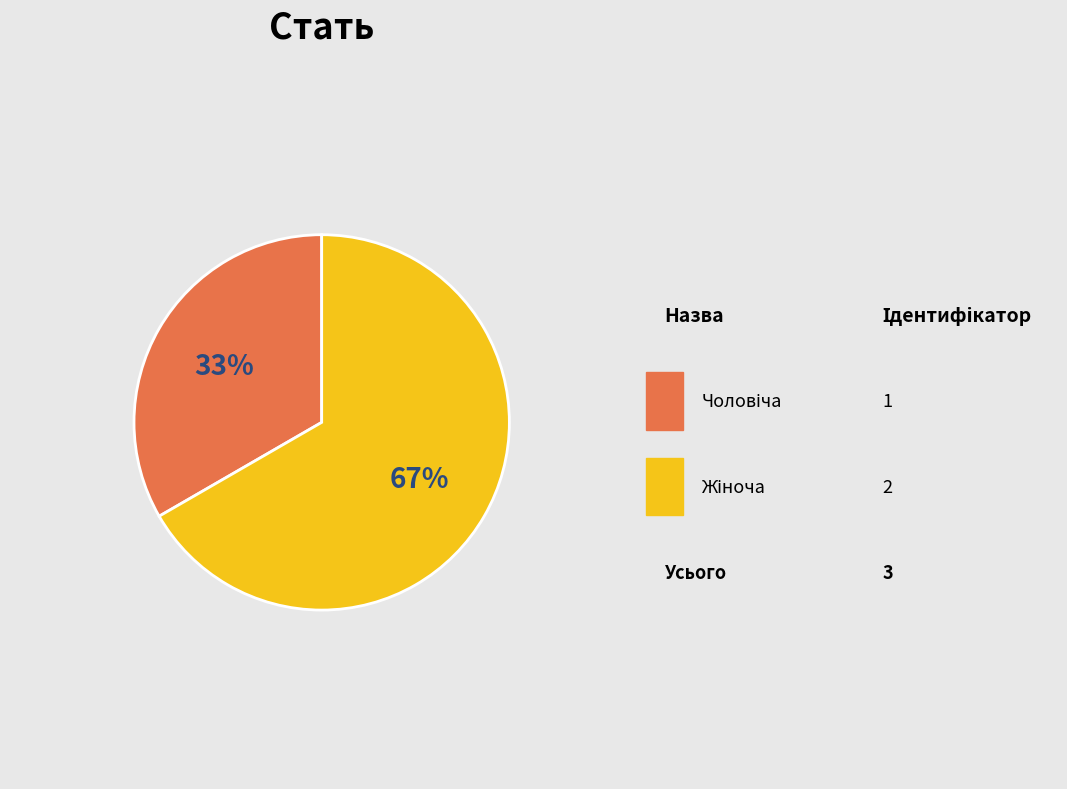

Is there any slice that represents more than half of the pie?

Yes